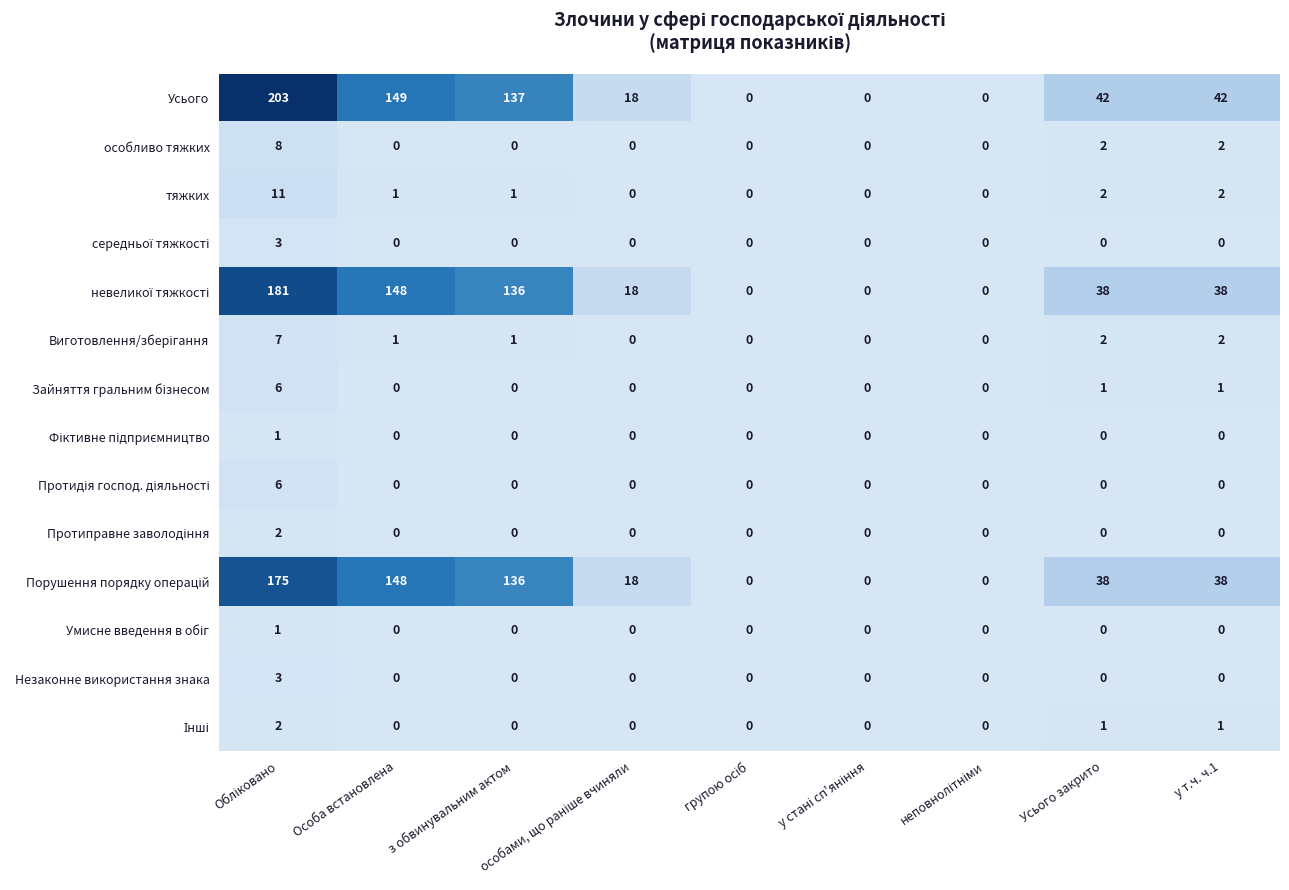

Which series has the widest spread of values?

Усього